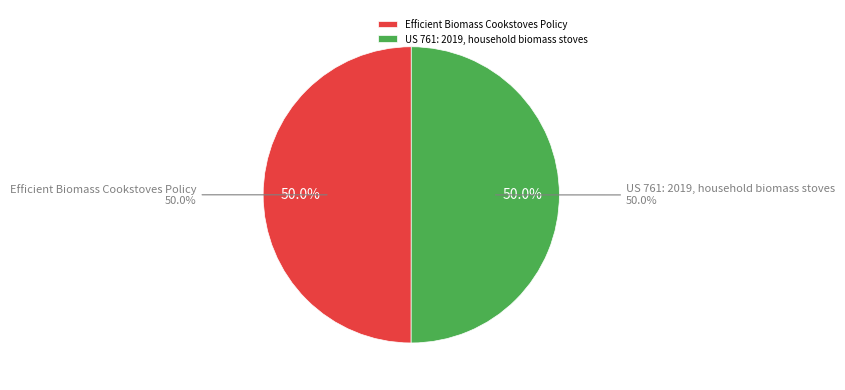

What portion of the pie excludes Efficient Biomass Cookstoves Policy?

50.0%